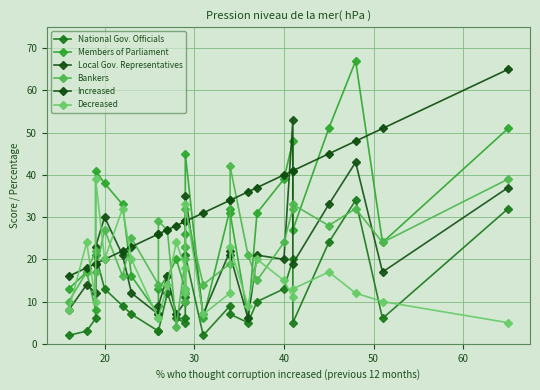

Which series has the widest spread of values?

Members of Parliament